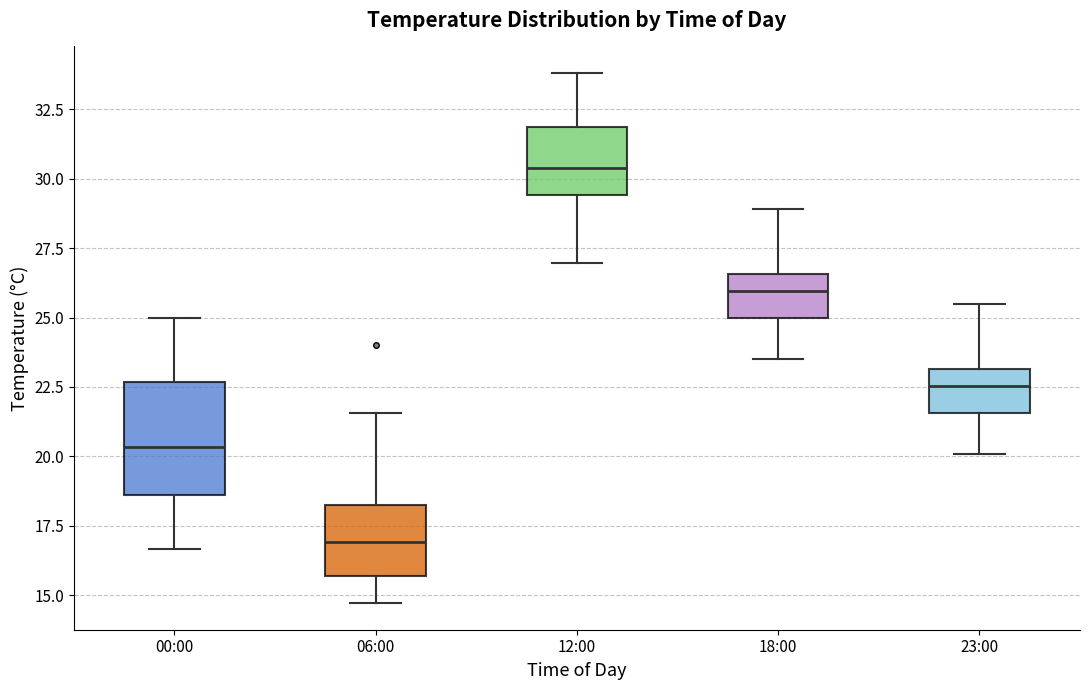

Where is the lower edge of the box for 23:00 on the y-axis? The values are not printed on the chart, so give them approximately, as read against the axis.

21.5